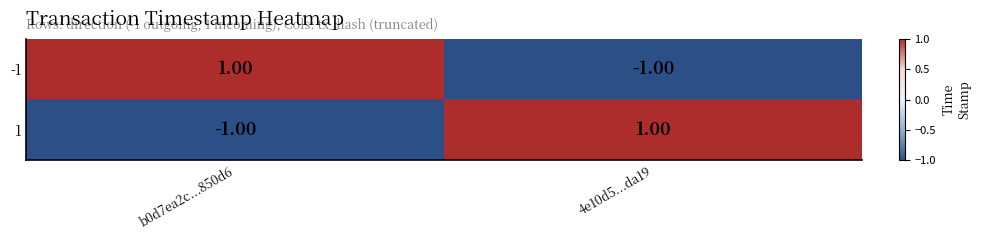

List the labels in order of 1 value, largest first.

4e10d5...da19, b0d7ea2c...850d6